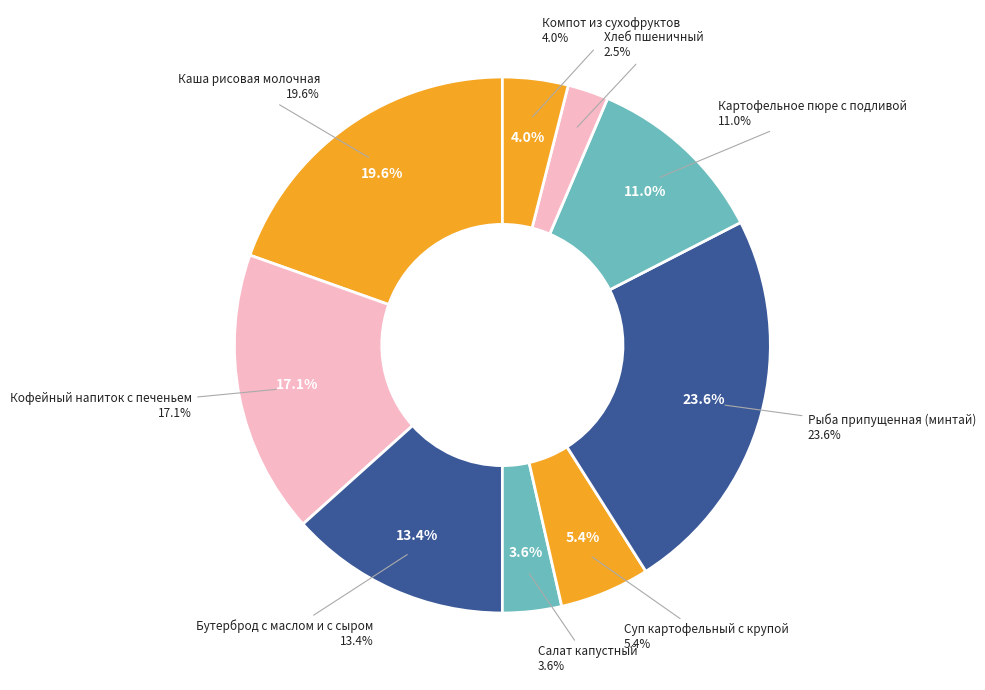

Is there any slice that represents more than half of the pie?

No